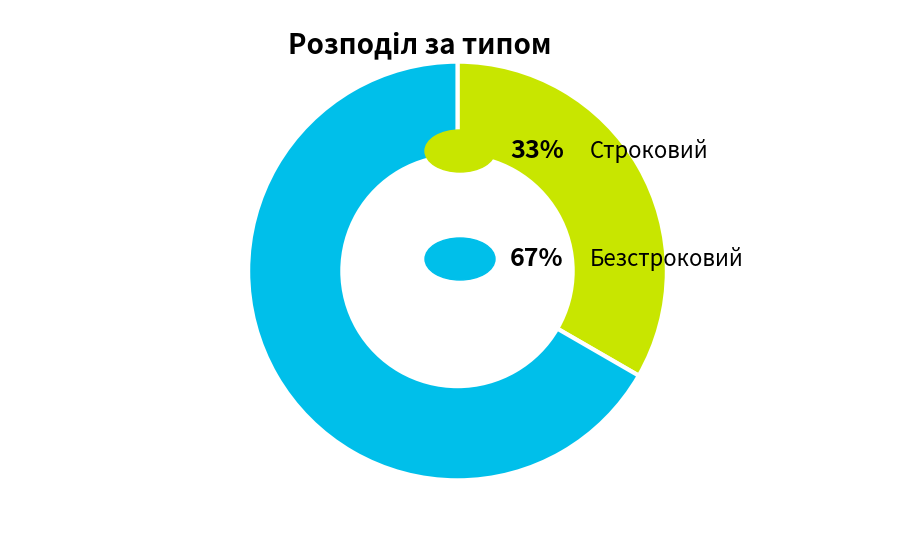

Is there a majority slice in this chart?

Yes